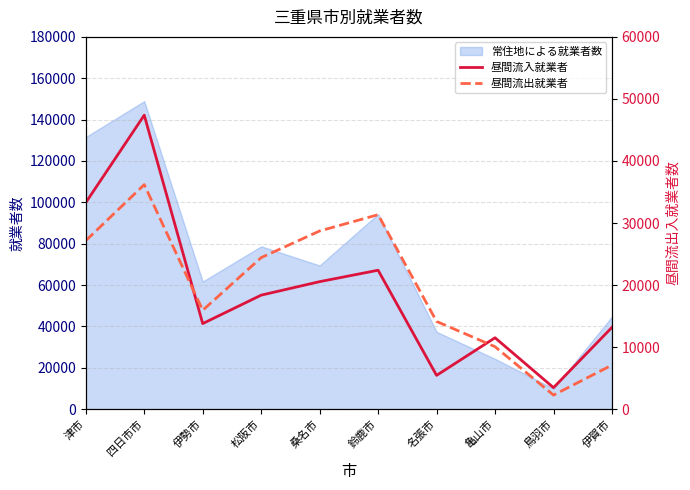

What is the label of the 6th point from the right?

桑名市